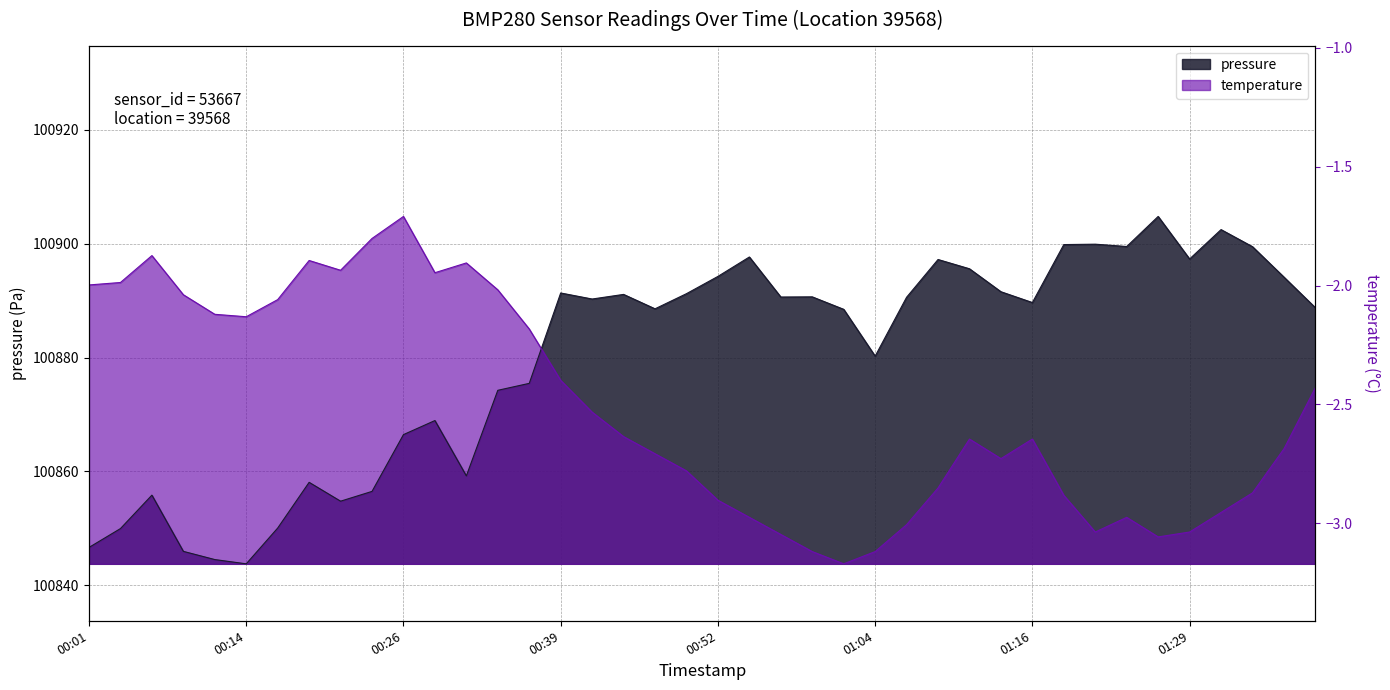

Which series ends up on top after the final intersection of pressure and temperature?

pressure